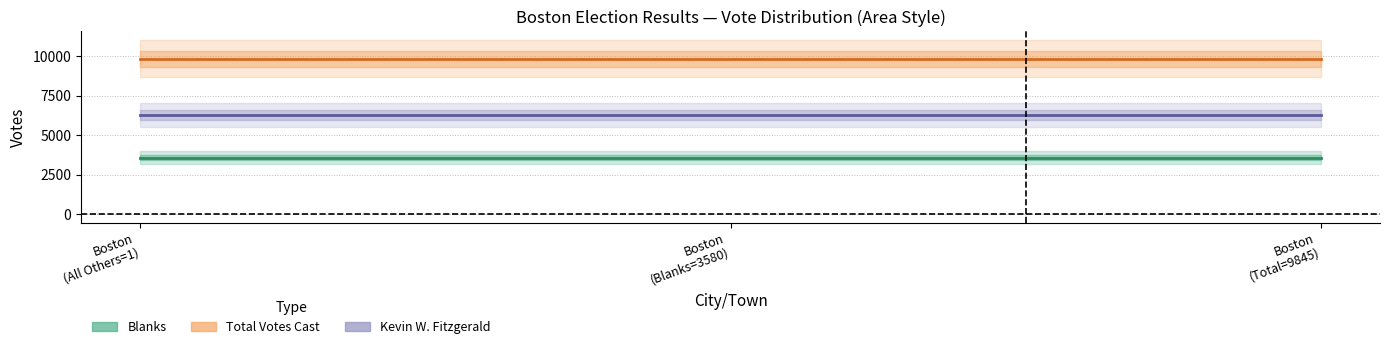

What are all the series names shown in the legend?

Blanks, Total Votes Cast, Kevin W. Fitzgerald